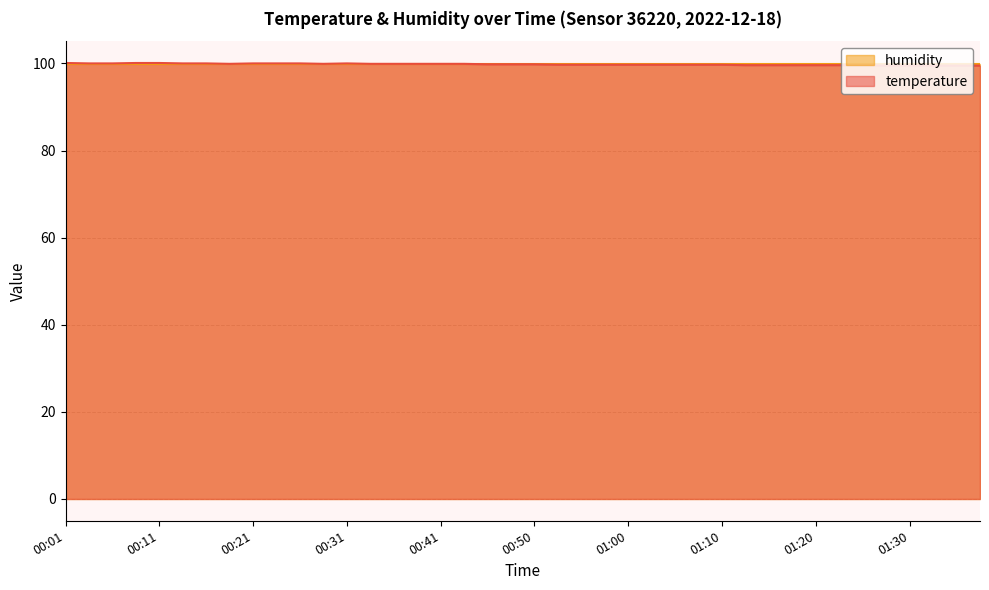

What is the label of the 39th point from the left?

01:35